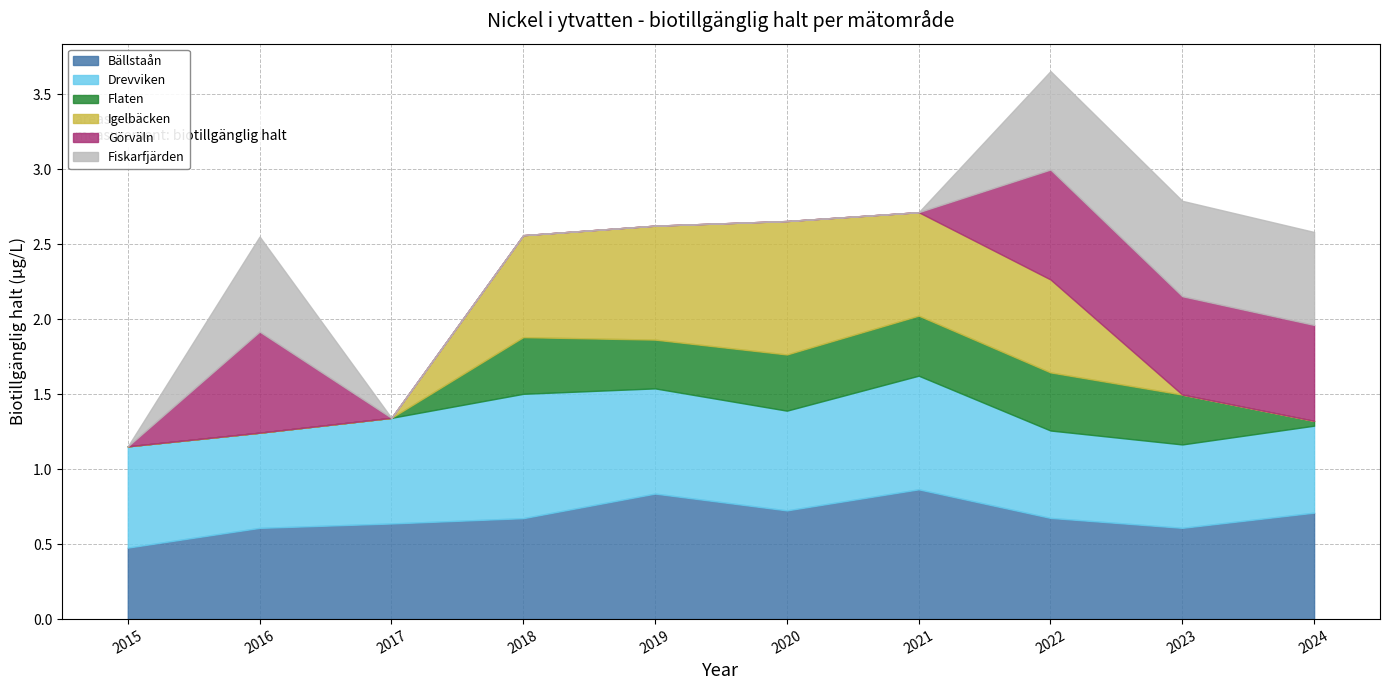

Reading left to right, extract all data points from this chart.

Bällstaån: 2015=0.5	2016=0.6	2017=0.6	2018=0.7	2019=0.8	2020=0.7	2021=0.9	2022=0.7	2023=0.6	2024=0.7
Drevviken: 2015=0.7	2016=0.6	2017=0.7	2018=0.8	2019=0.7	2020=0.7	2021=0.8	2022=0.6	2023=0.6	2024=0.6
Flaten: 2015=0.0	2016=0.0	2017=0.0	2018=0.4	2019=0.3	2020=0.4	2021=0.4	2022=0.4	2023=0.3	2024=0.0
Igelbäcken: 2015=0.0	2016=0.0	2017=0.0	2018=0.7	2019=0.8	2020=0.9	2021=0.7	2022=0.6	2023=0.0	2024=0.0
Görväln: 2015=0.0	2016=0.7	2017=0.0	2018=0.0	2019=0.0	2020=0.0	2021=0.0	2022=0.7	2023=0.7	2024=0.6
Fiskarfjärden: 2015=0.0	2016=0.6	2017=0.0	2018=0.0	2019=0.0	2020=0.0	2021=0.0	2022=0.7	2023=0.6	2024=0.6